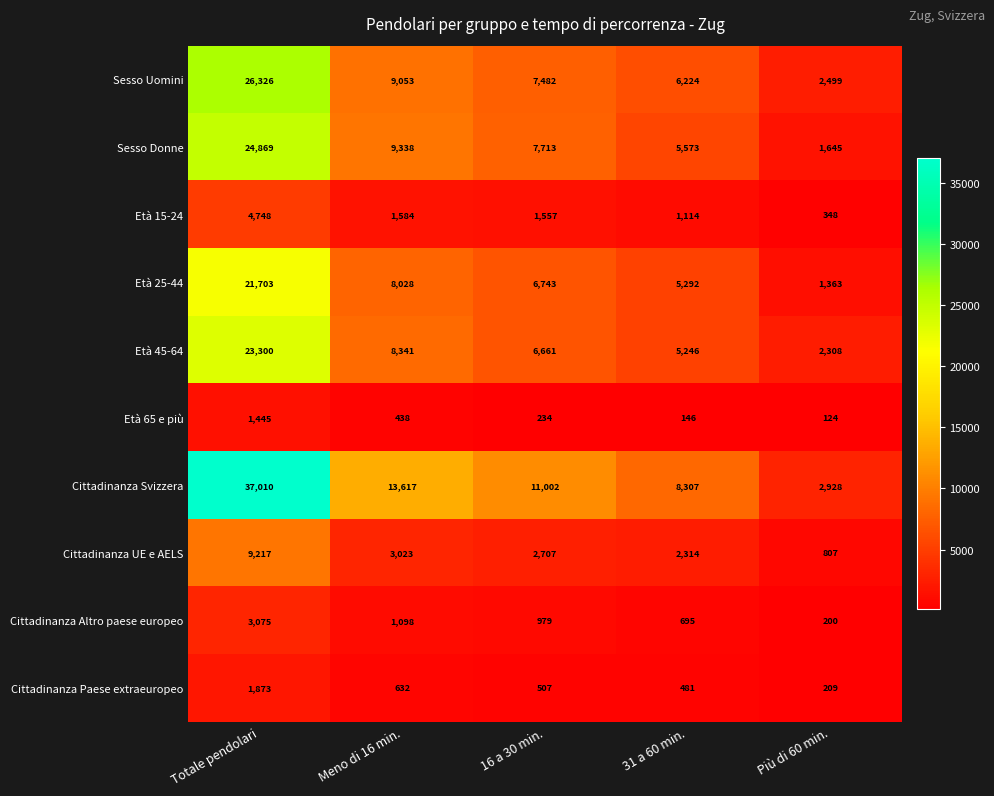

True or false: Cittadinanza Paese extraeuropeo has a value of 136 at Più di 60 min..

False